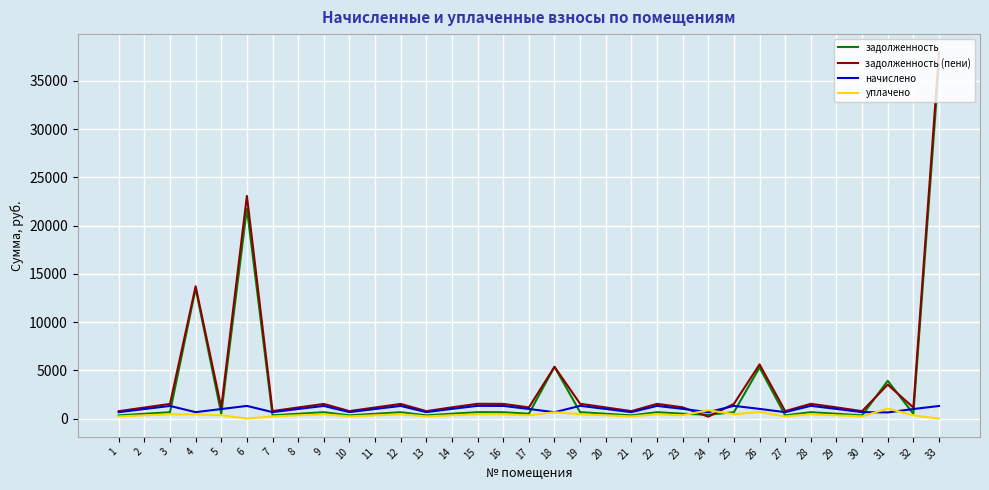

What is the greatest value displayed?

37953.8